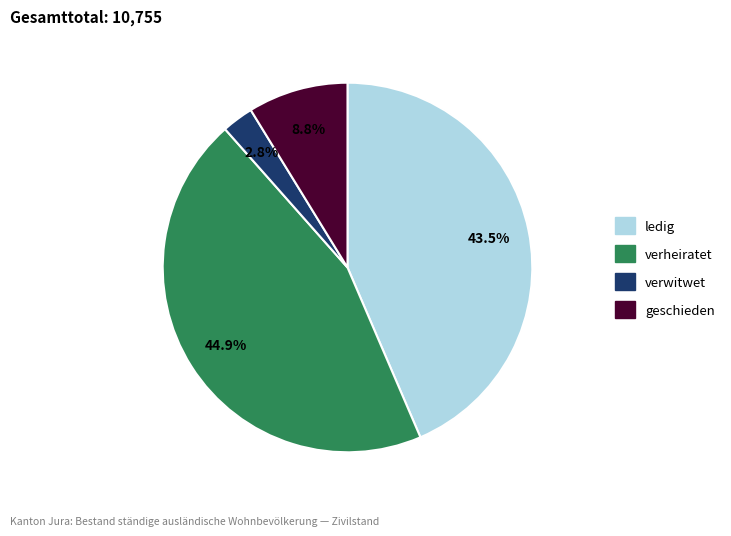

How many slices are in this pie chart?

4